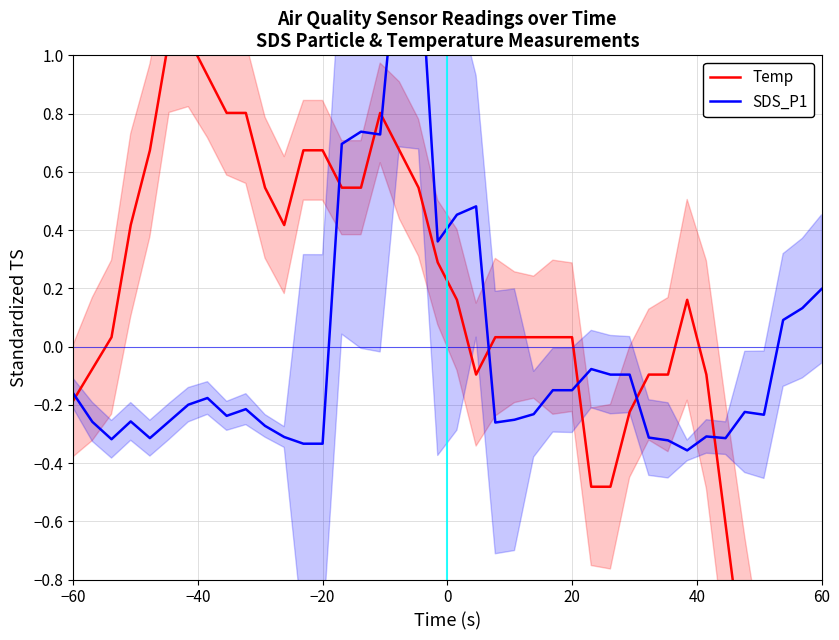

What is the label of the 6th point from the left?

40